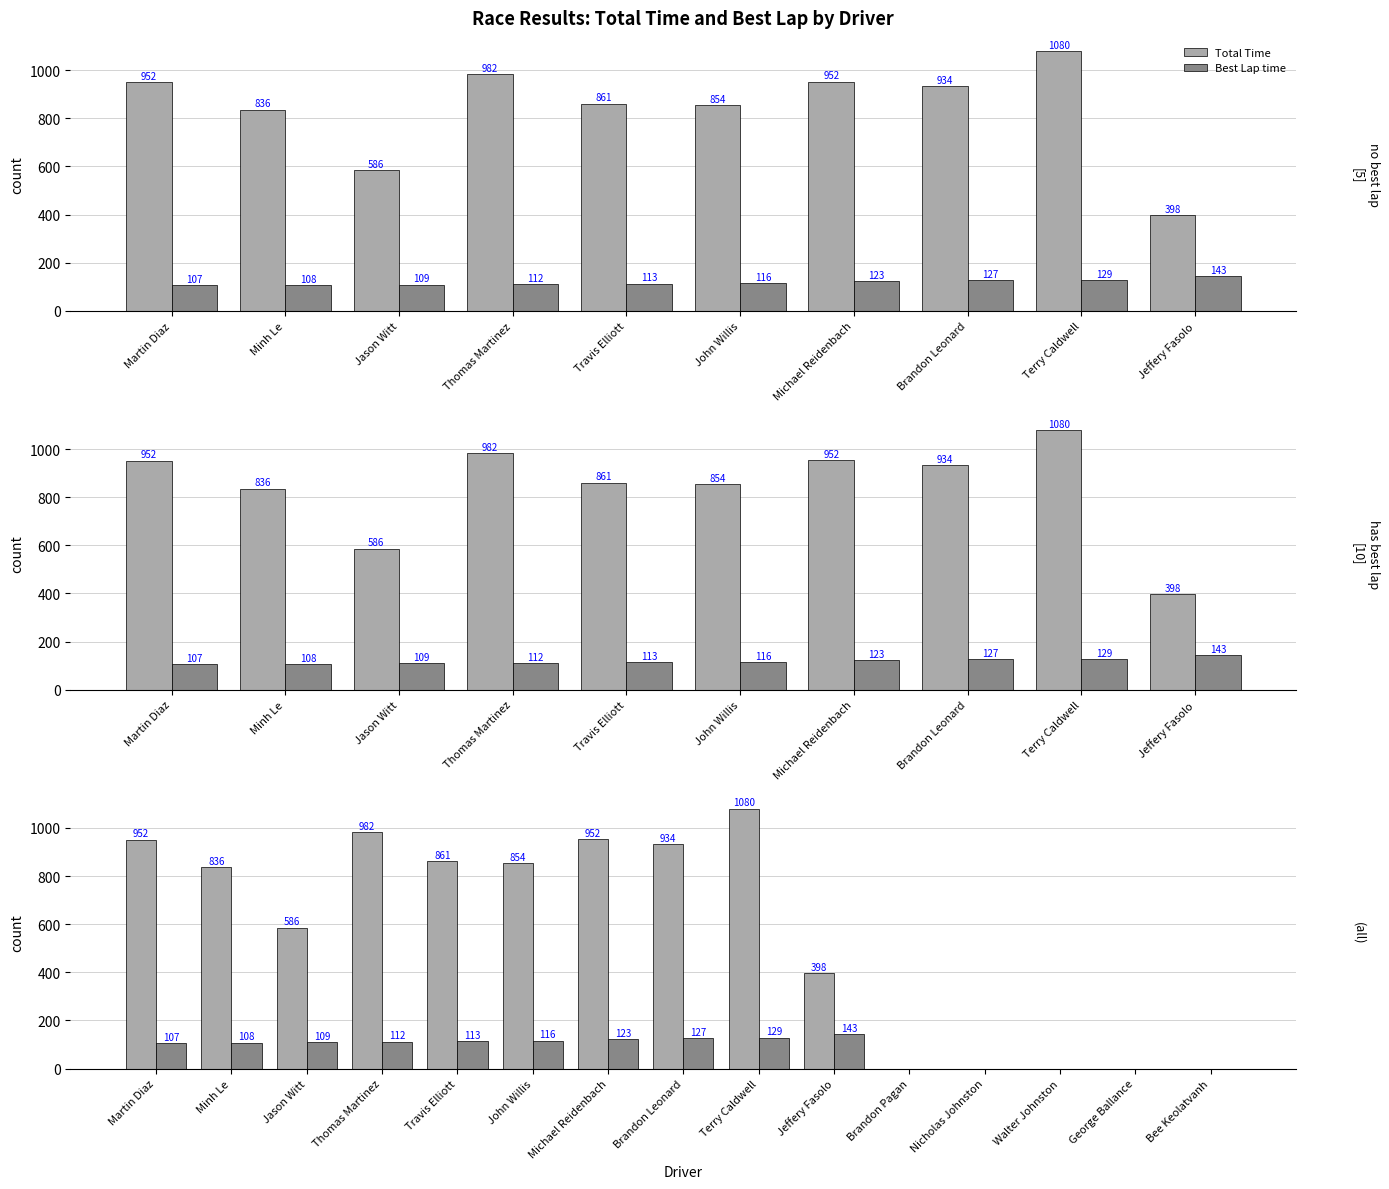

True or false: Total Time has a value of 0.0 at Nicholas Johnston.

True